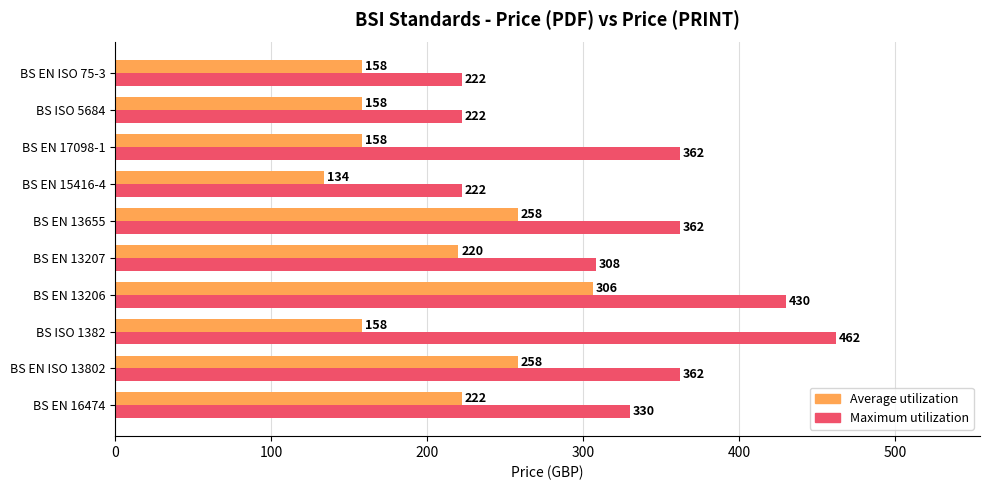

What is the average value of the Average utilization series?

203